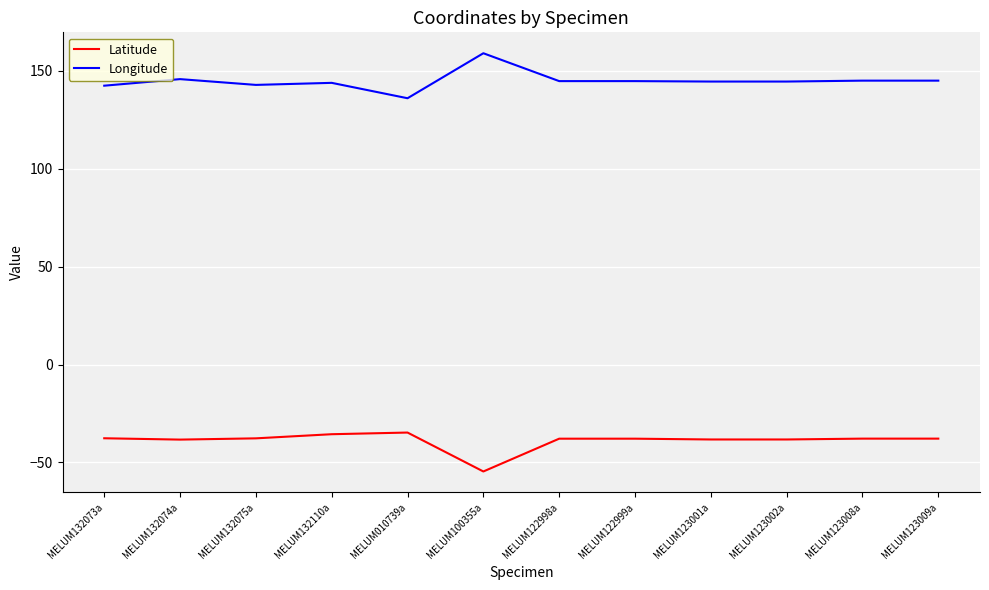

The Latitude series shows -34.7 at MELUM010739a. True or false?

True